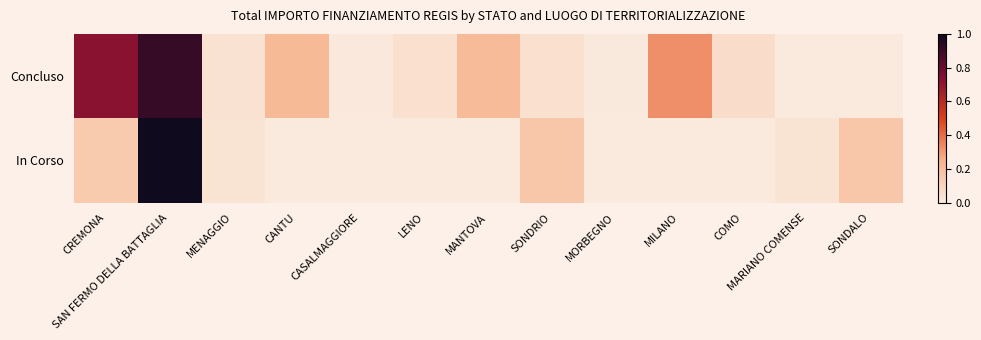

Rank the series at SONDRIO from lowest to highest value.

Concluso, In Corso